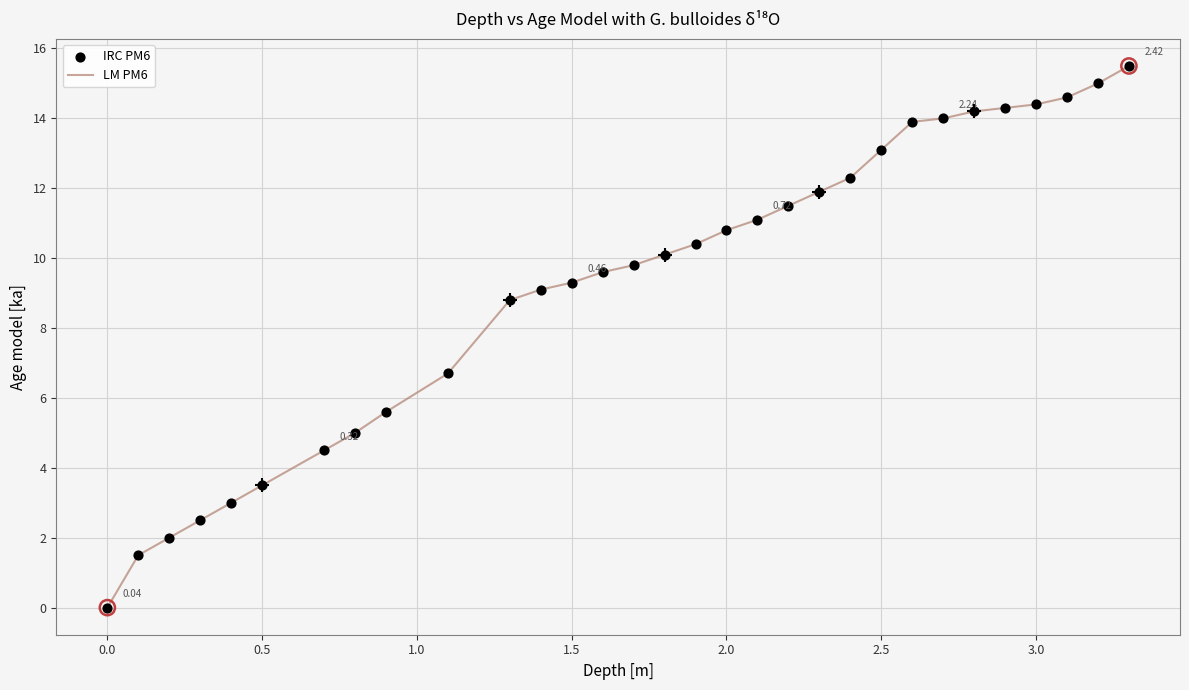

What is the difference between the maximum and minimum values?

15.5